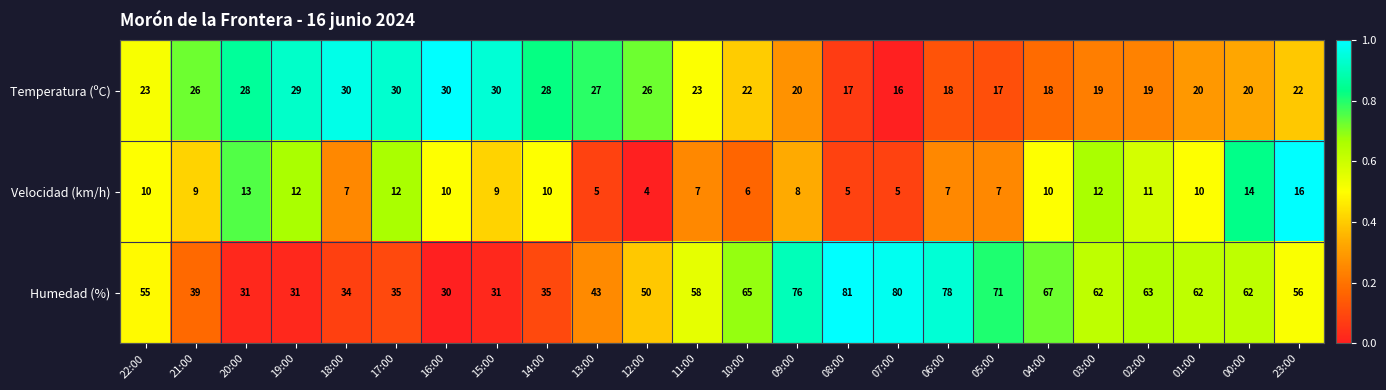

The Humedad (%) series shows 117 at 04:00. True or false?

False